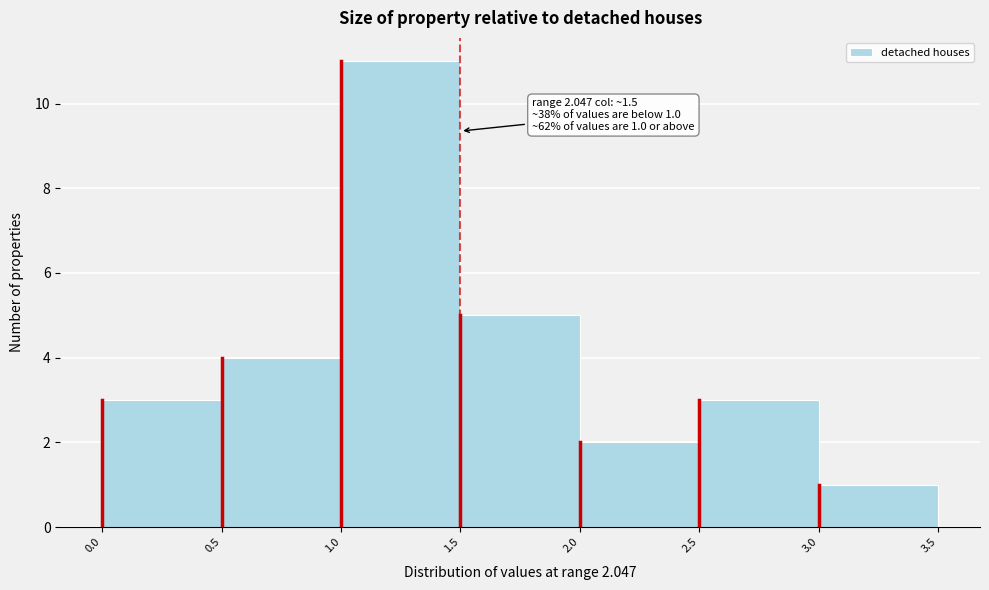

Which range on the x-axis has the tallest bar?

1.0 to 1.5